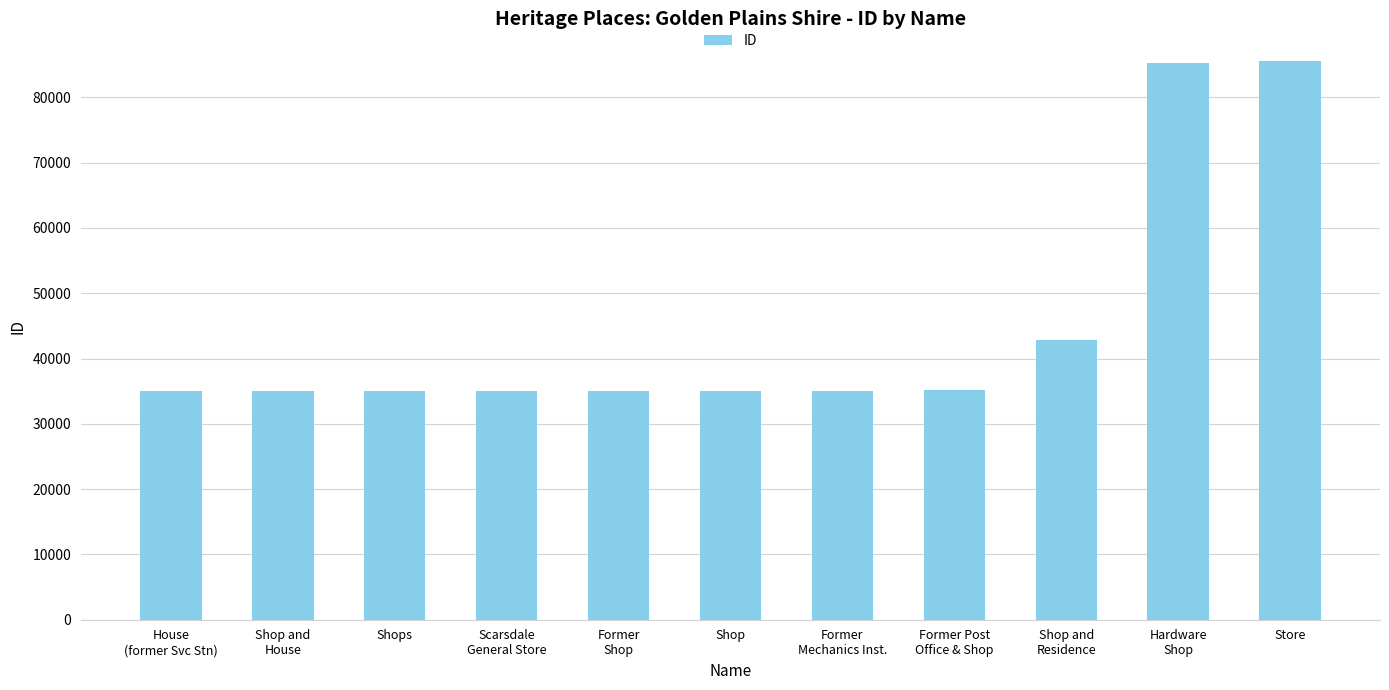

Approximately how many times larger is the value at Shop and
House compared to Shop and
Residence?

0.8